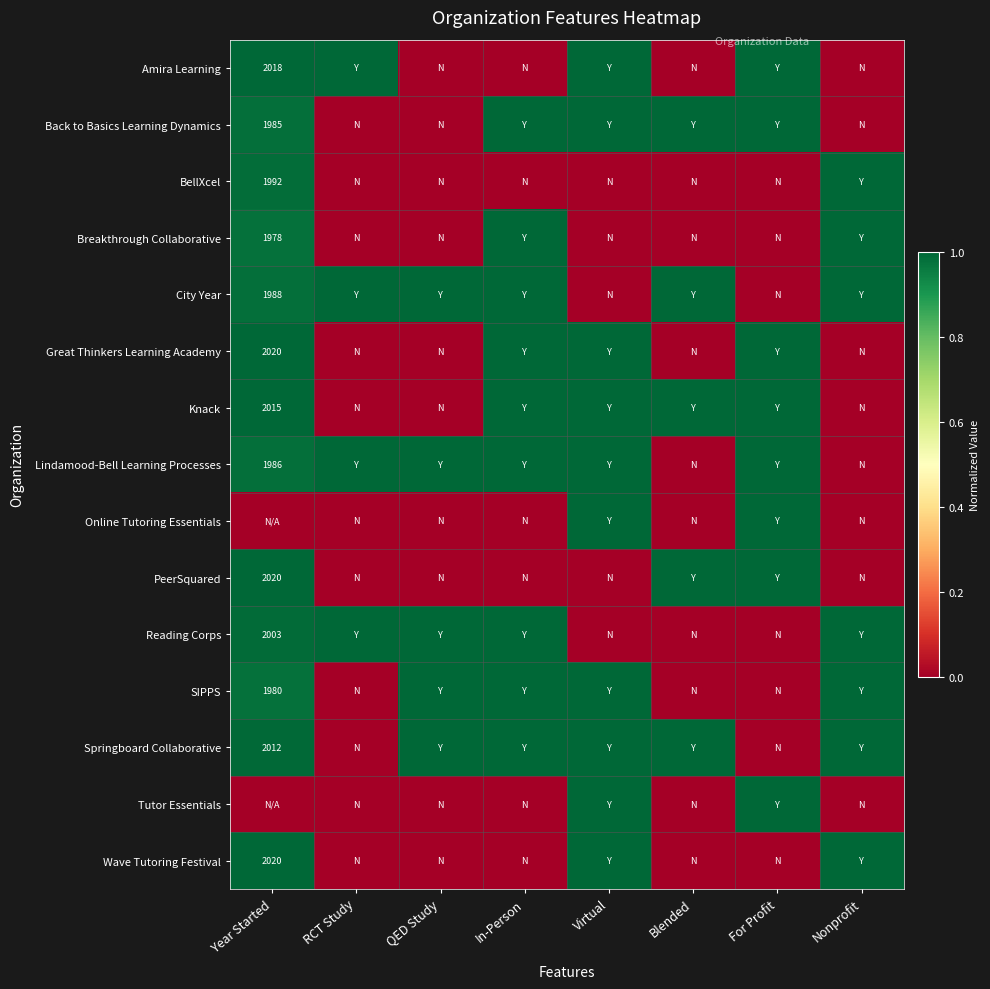

The Great Thinkers Learning Academy series shows 569 at Year Started. True or false?

False